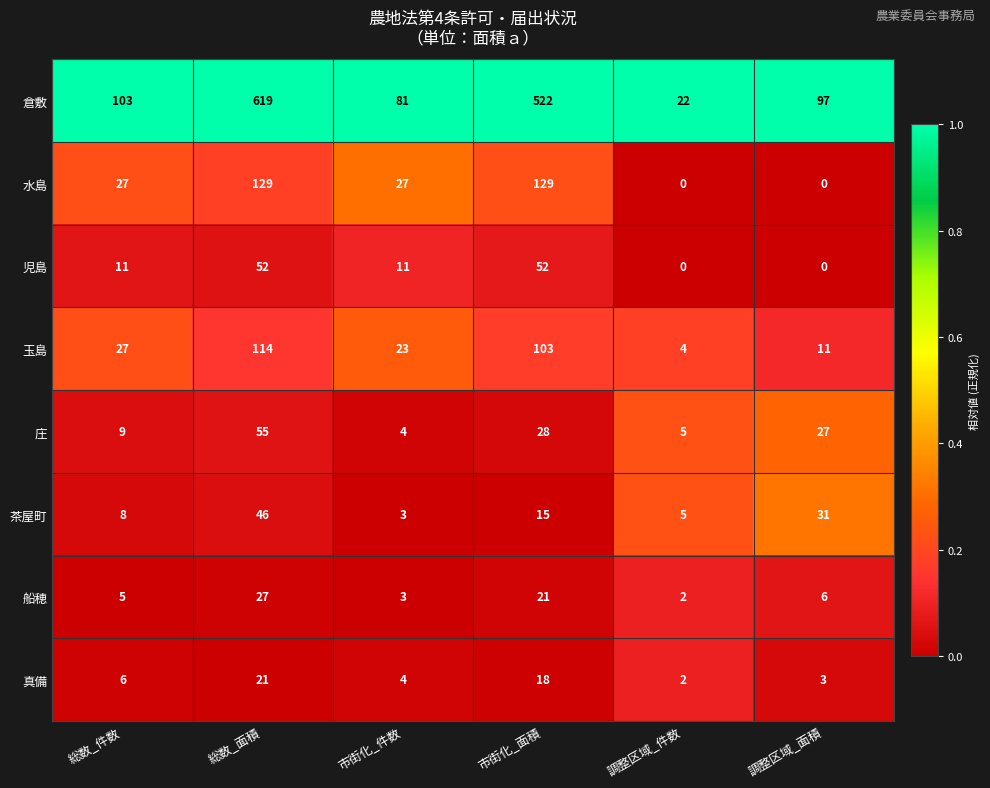

What is the average value of the 水島 series?

52